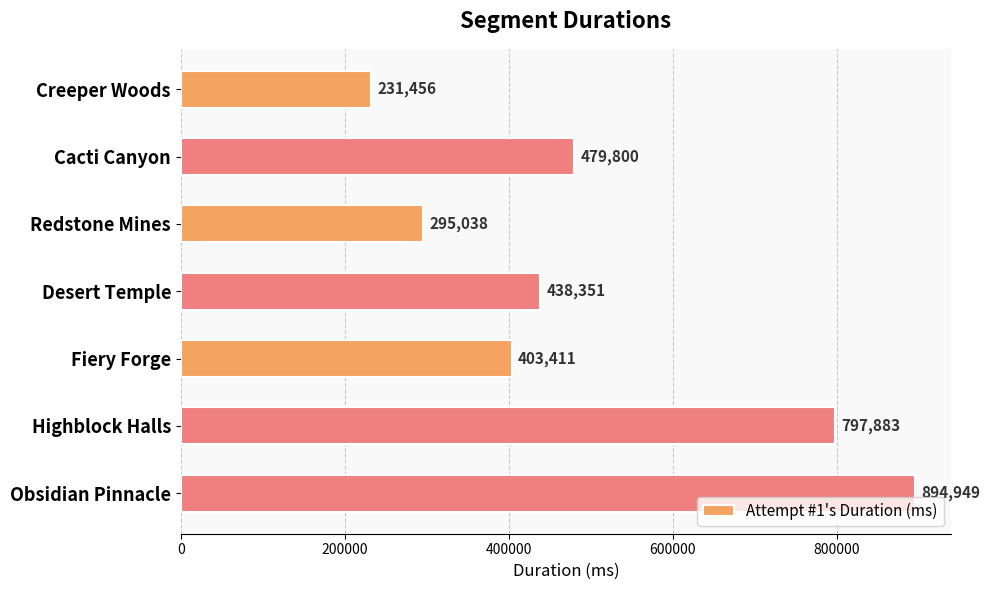

Rank the categories by value from highest to lowest.

Obsidian Pinnacle, Highblock Halls, Cacti Canyon, Desert Temple, Fiery Forge, Redstone Mines, Creeper Woods